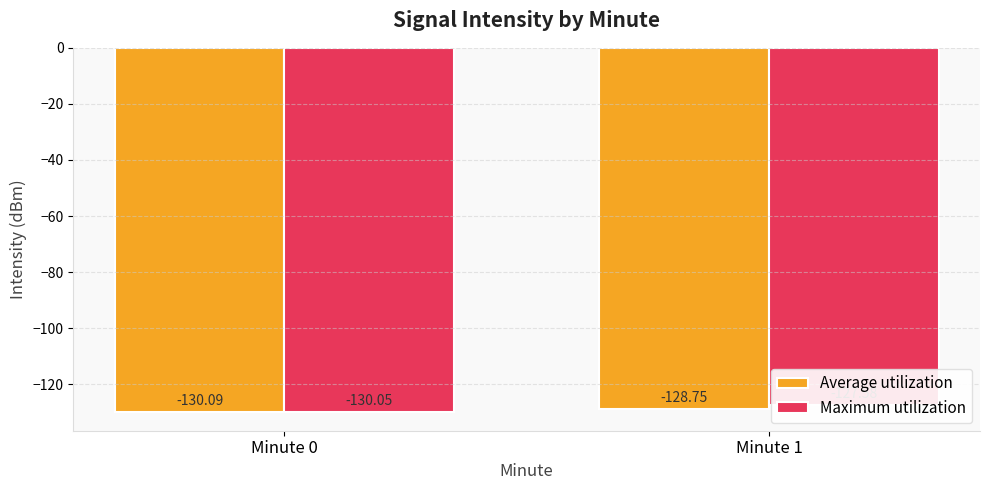

At which category is the sum across all series the highest?

Minute 1